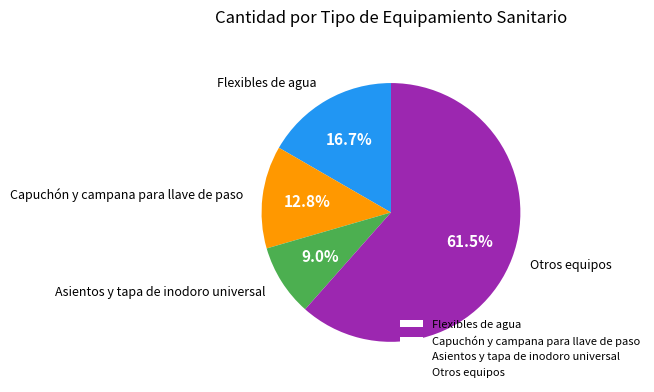

Count the number of slices in the pie.

4